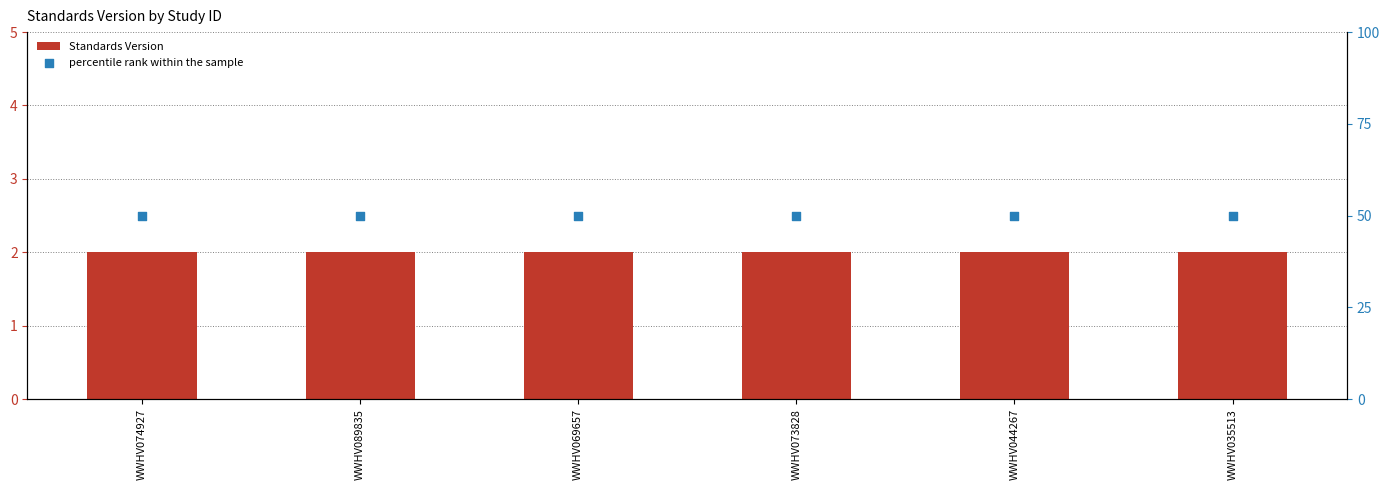

Which series has the largest Y range (max minus min)?

Standards Version